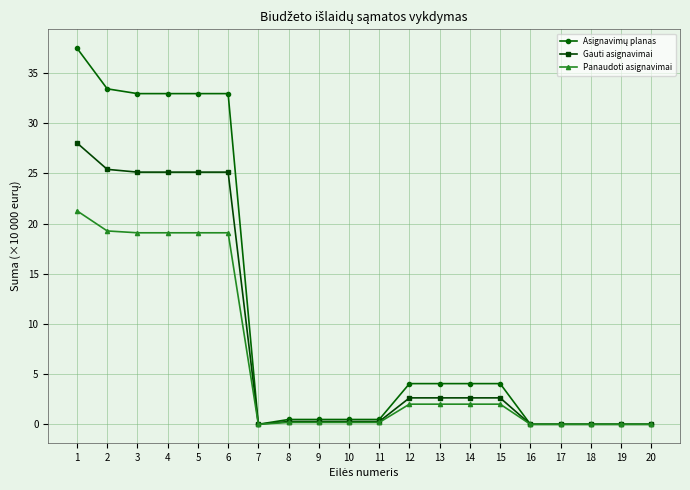

Where does the Gauti asignavimai series first go above 2?

1